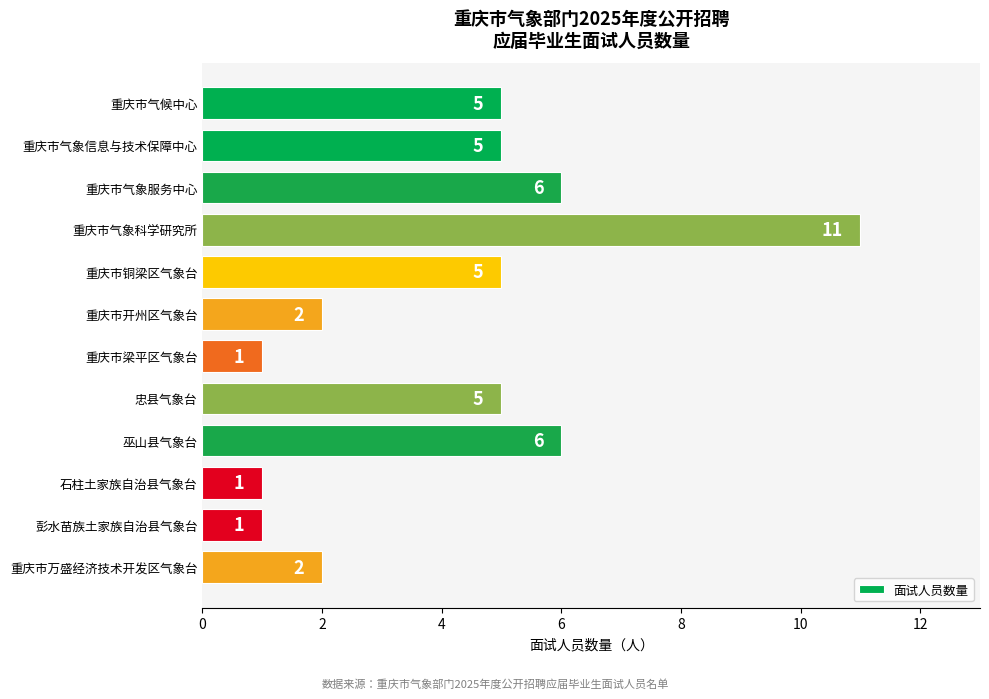

What is the change in value from 重庆市气候中心 to 石柱土家族自治县气象台?

-4